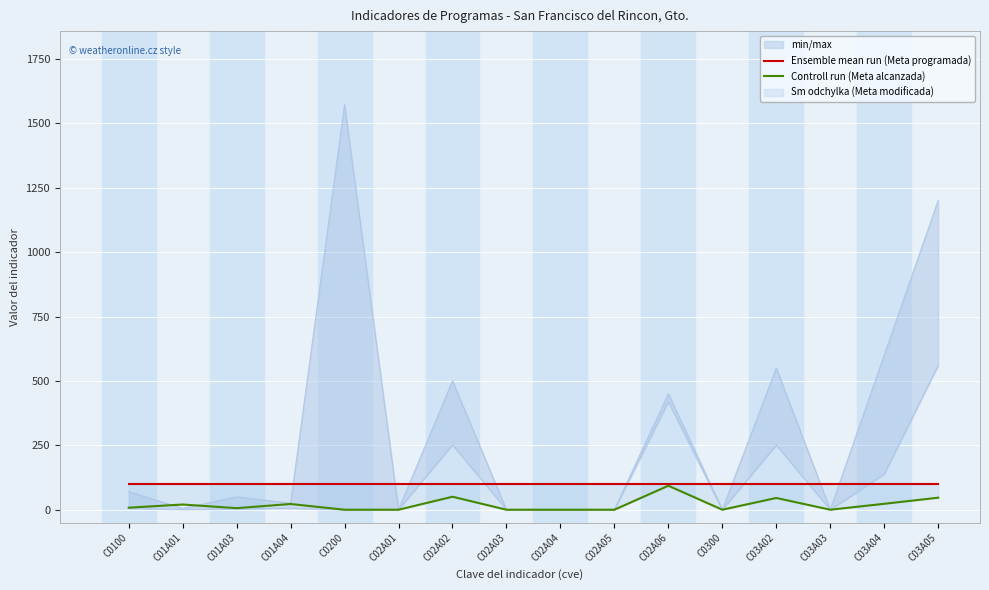

List the series in order of their peak value, highest first.

Ensemble mean run (Meta programada), Controll run (Meta alcanzada)